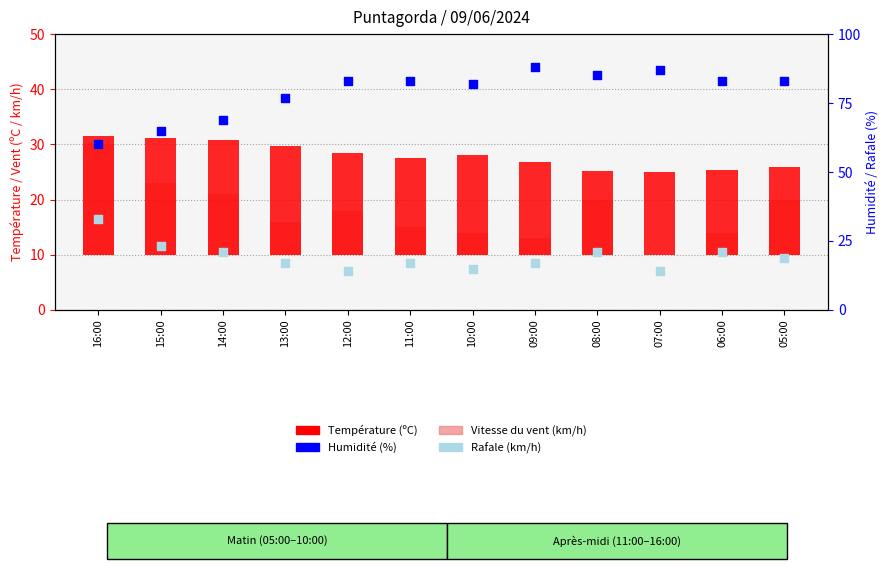

Which series contains the highest Y value?

Humidité (%)